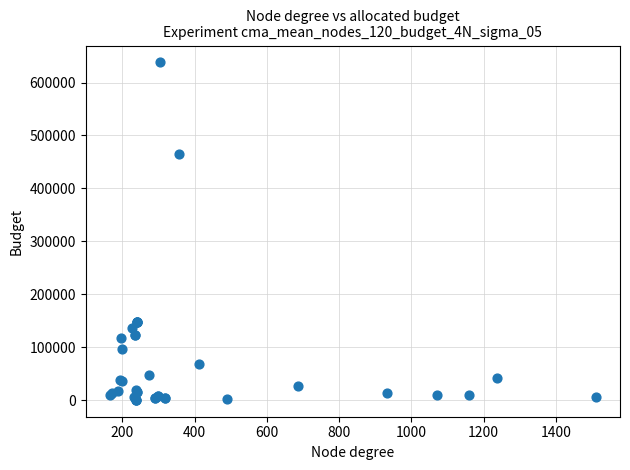

What Y value in the scatter plot is closest to 319237?

464631